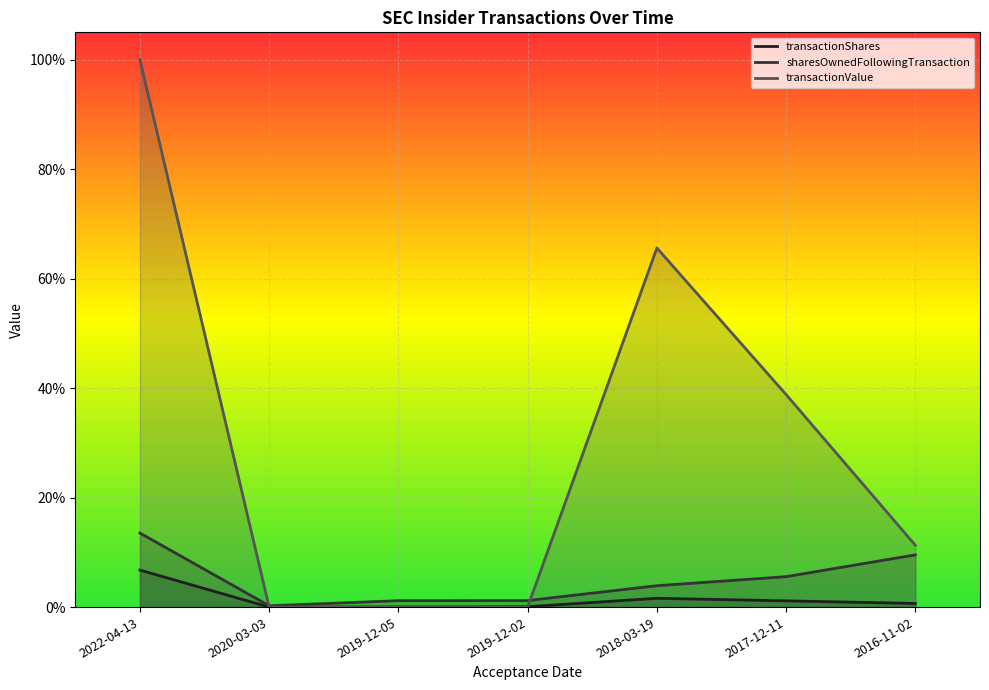

What position from the left is 2017-12-11?

6